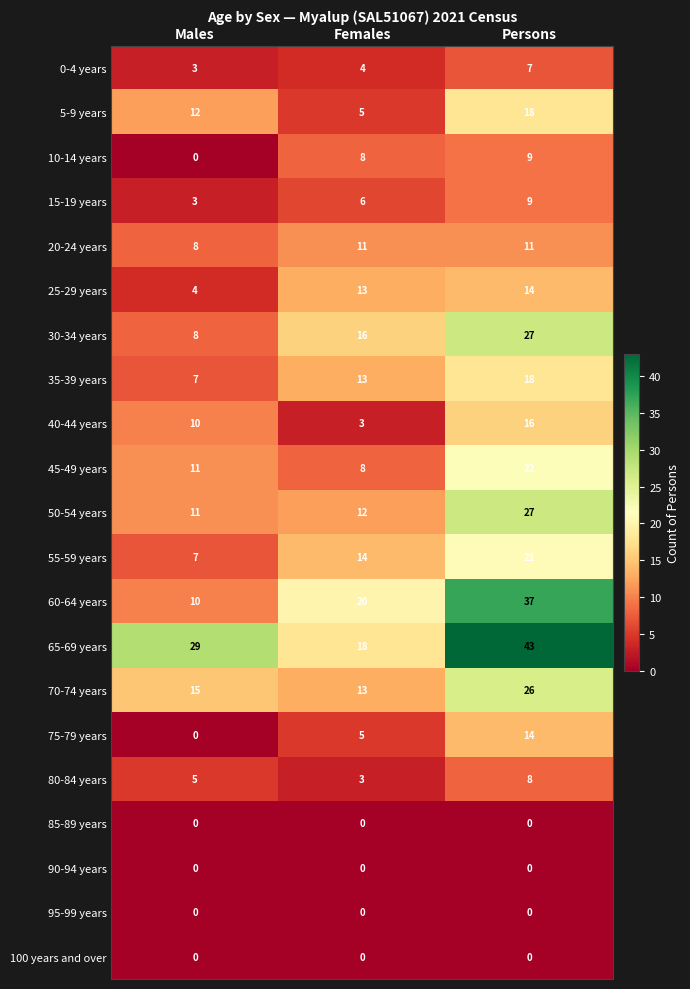

List the labels in order of 5-9 years value, smallest first.

Females, Males, Persons